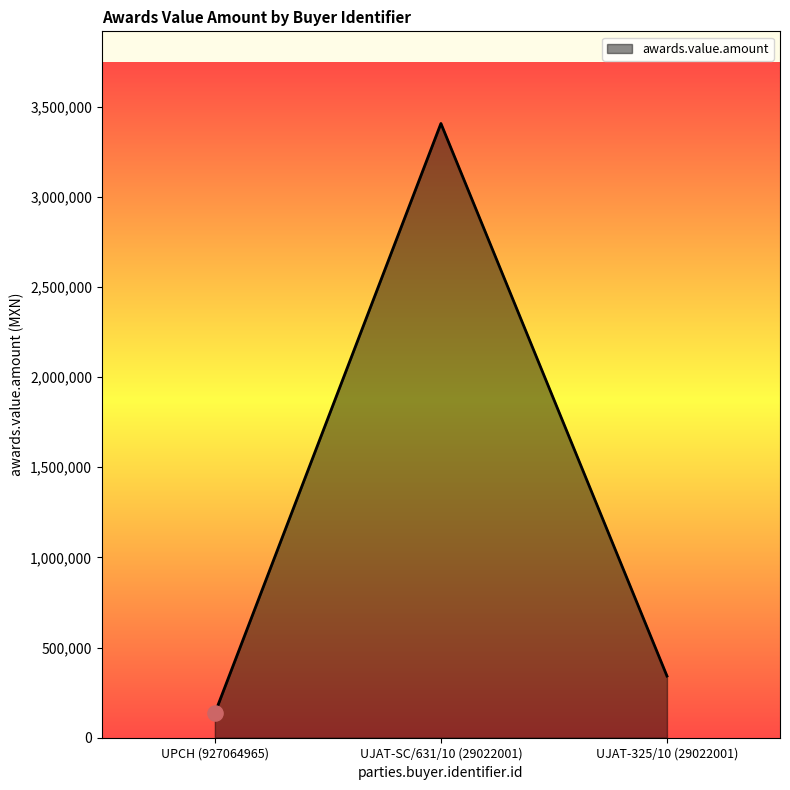

What is the ratio of the value at UPCH (927064965) to the value at UJAT-325/10 (29022001)?

0.4